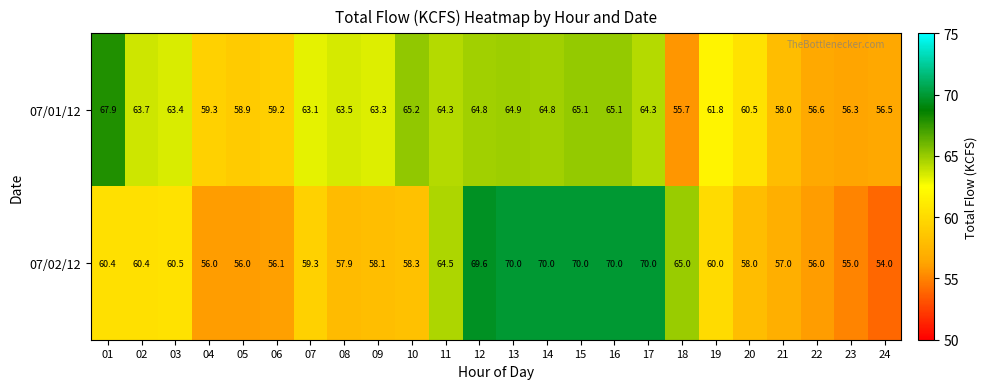

What is the total value across all series at 07?

122.4